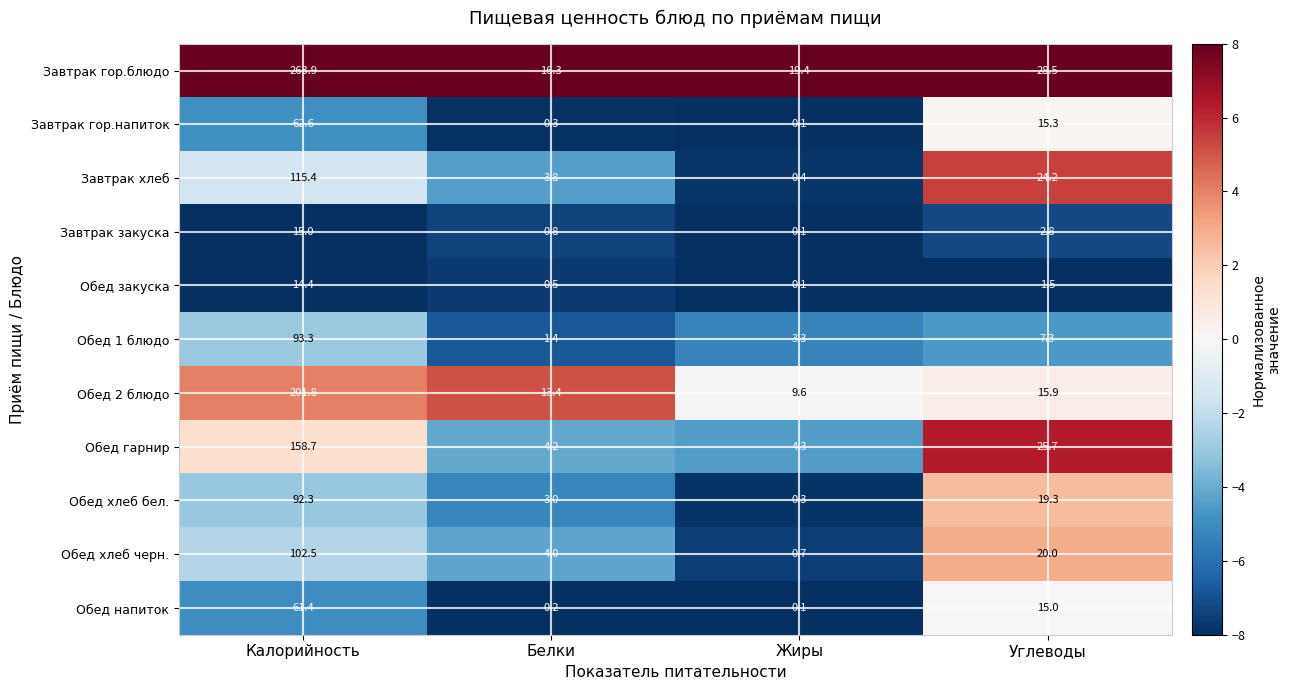

Which series has the widest spread of values?

Завтрак гор.блюдо